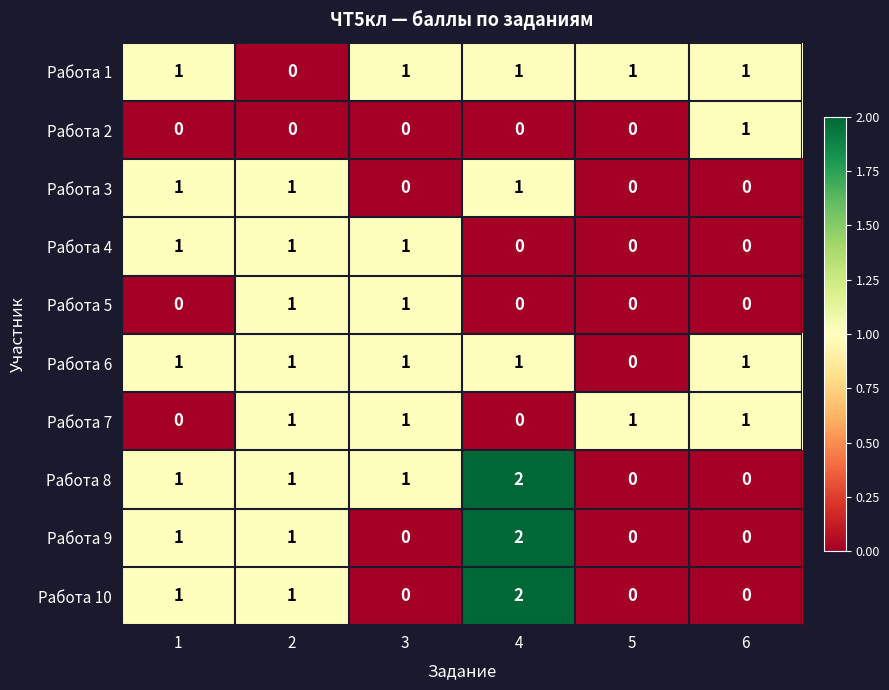

How many distinct data groups are displayed?

10